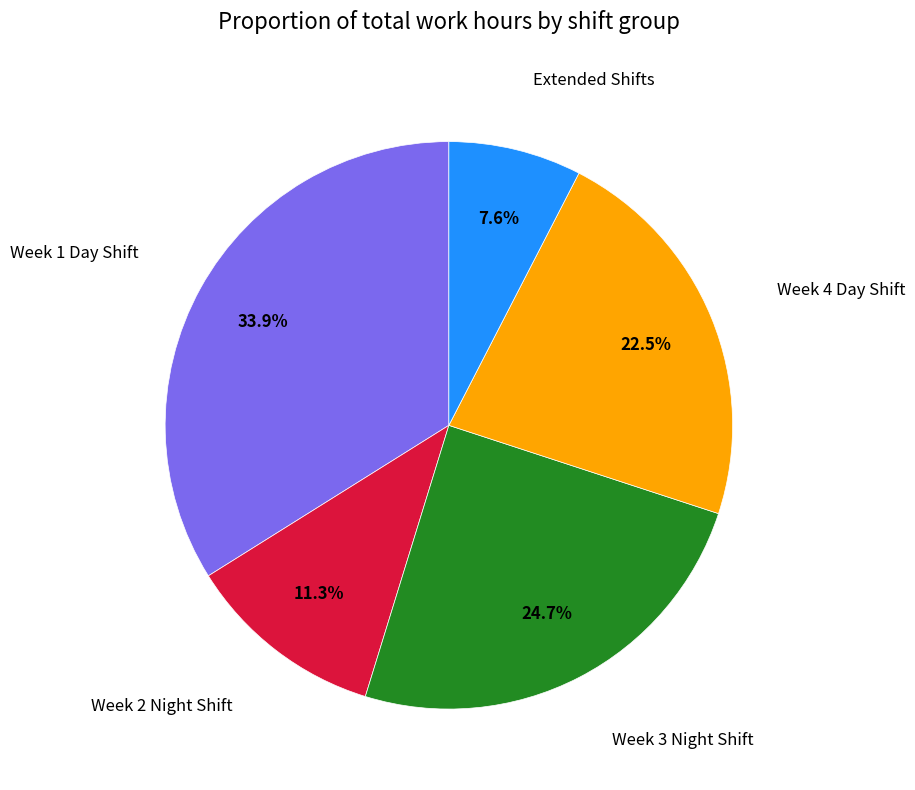

Is there a majority slice in this chart?

No